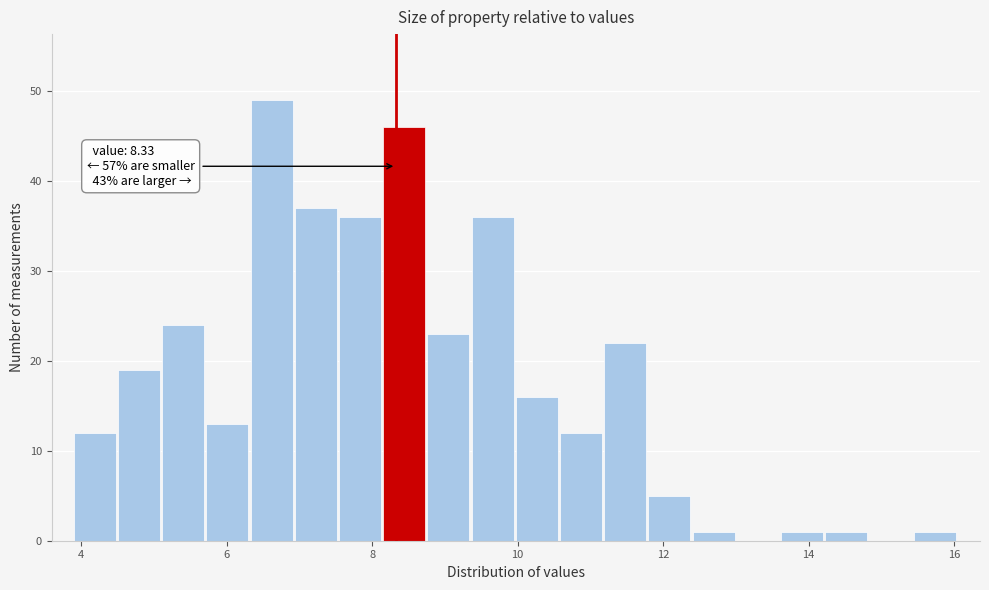

Around what value on the x-axis is the tallest bar? Give the approximate position of its centre, as read against the axis.

6.6